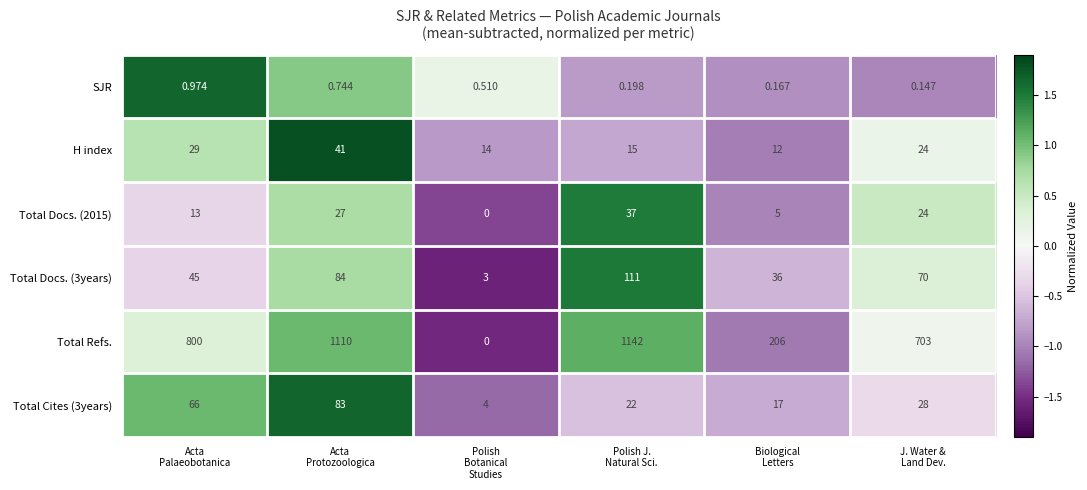

Which series has the largest total across all categories?

Total Refs.